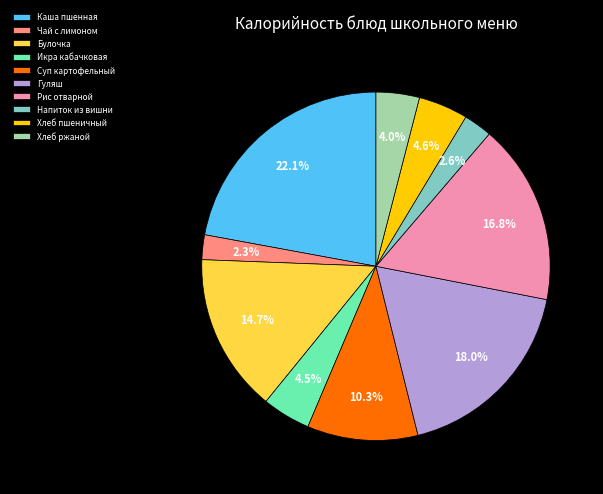

Does Рис отварной account for over 50% of the chart?

No